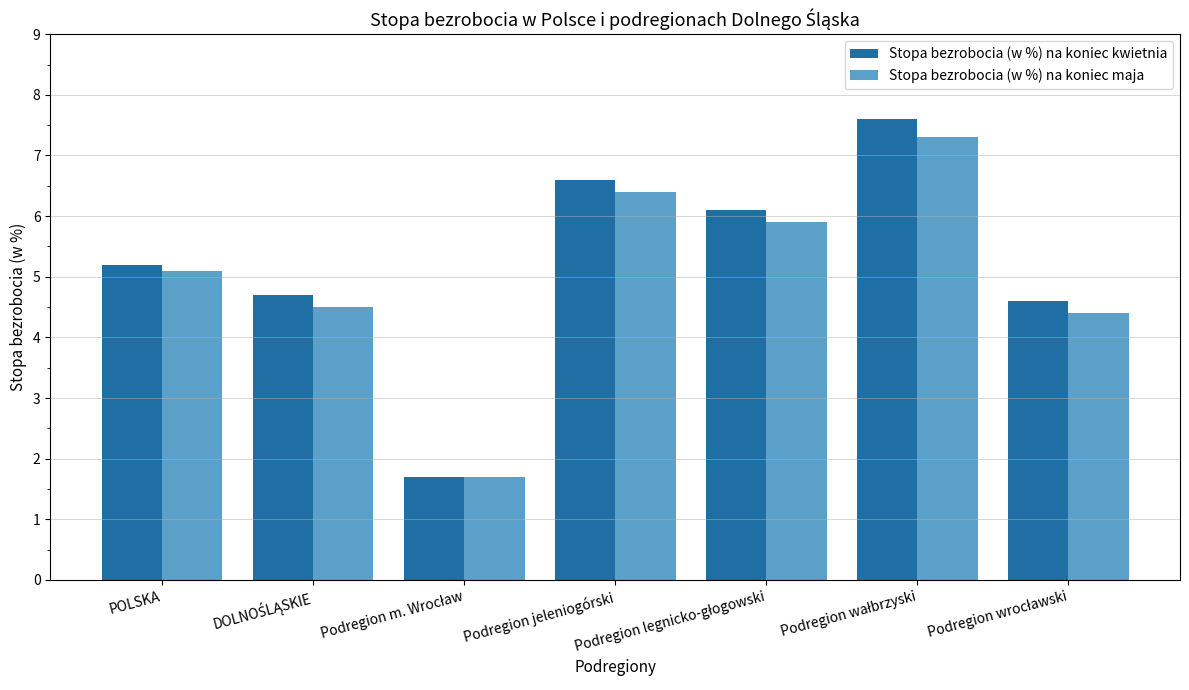

What position from the right is POLSKA?

7